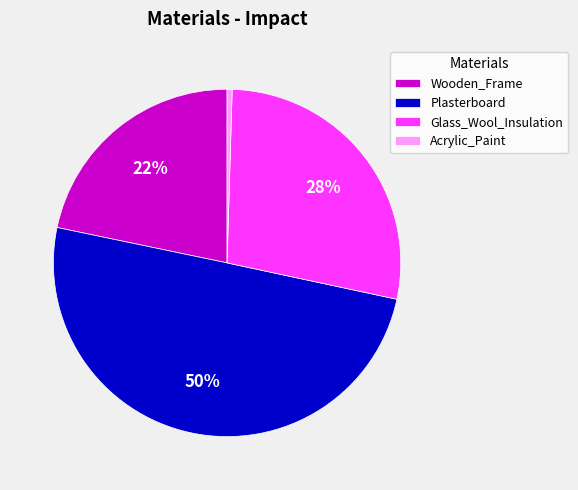

The Glass_Wool_Insulation slice represents 14% of the pie. True or false?

False